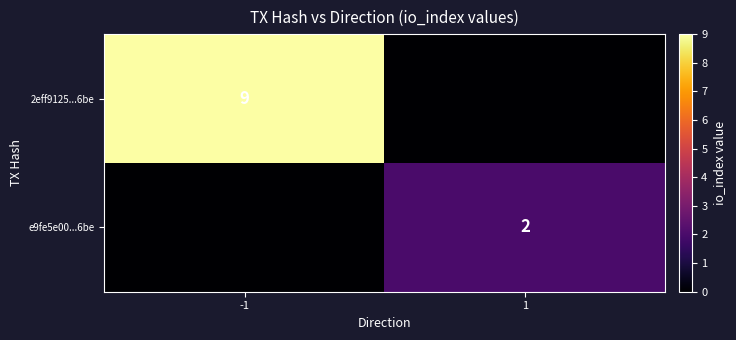

The e9fe5e00...6be series shows 2 at 1. True or false?

True